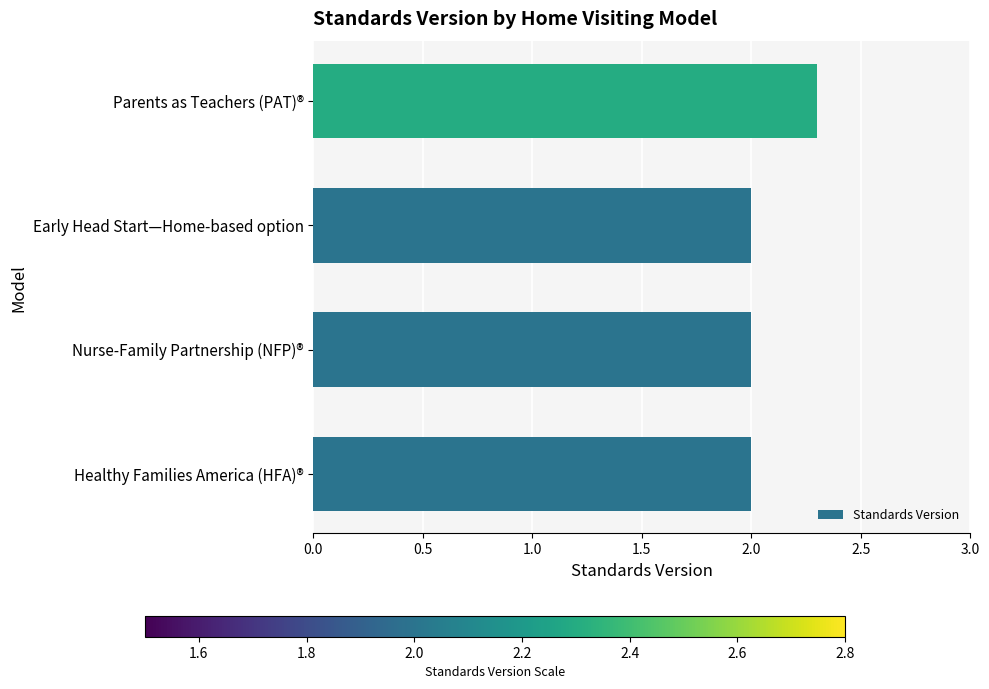

What is the maximum value shown in the chart?

2.3